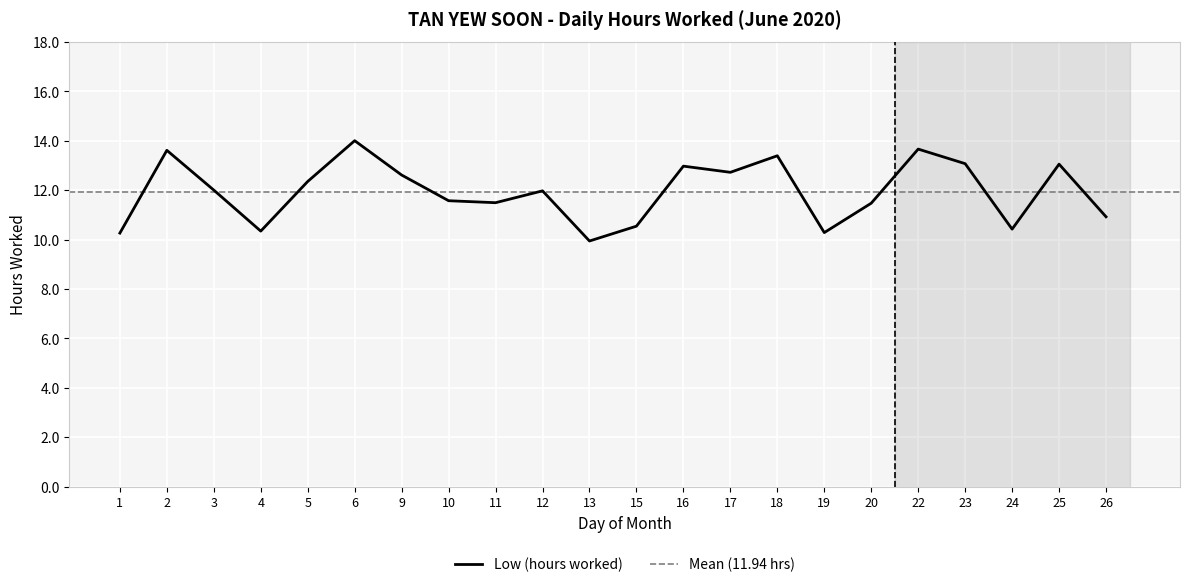

What is the maximum value for Low (hours worked)?

14.0